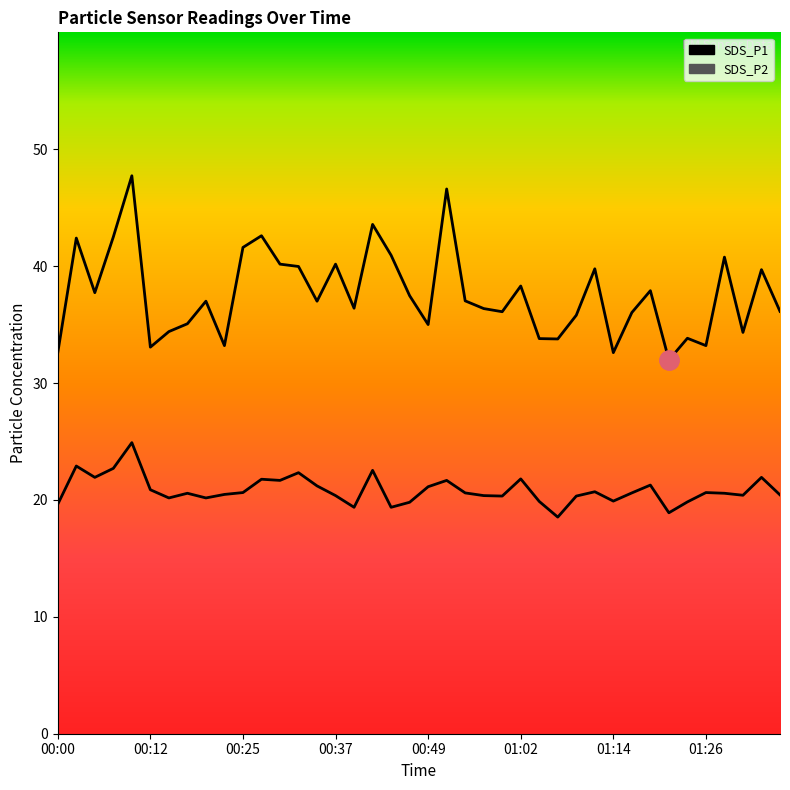

What value does the SDS_P2 series have at 00:27?

21.8